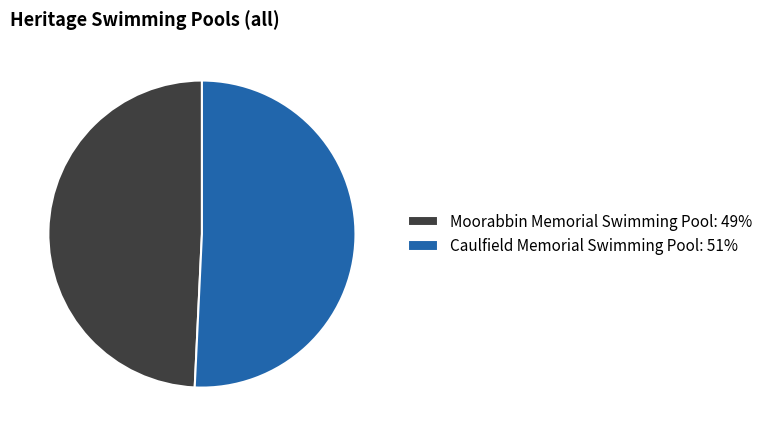

Rank the categories by value from highest to lowest.

Caulfield Memorial Swimming Pool, Moorabbin Memorial Swimming Pool